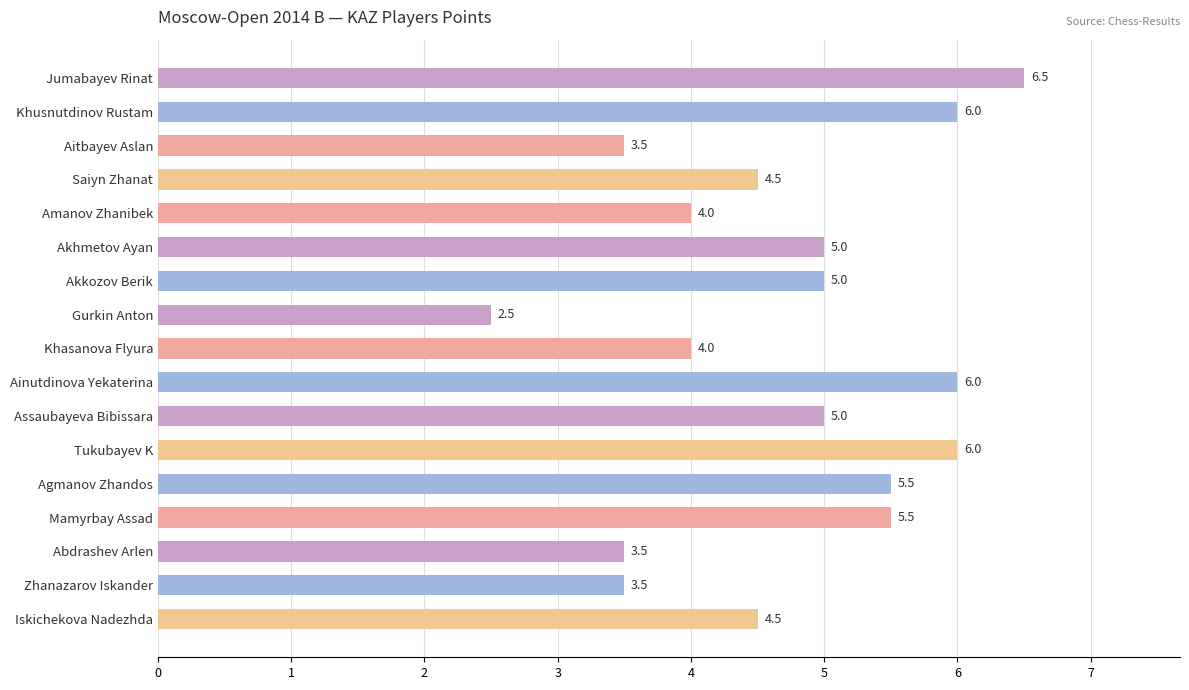

Which has a higher value, Gurkin Anton or Akkozov Berik?

Akkozov Berik